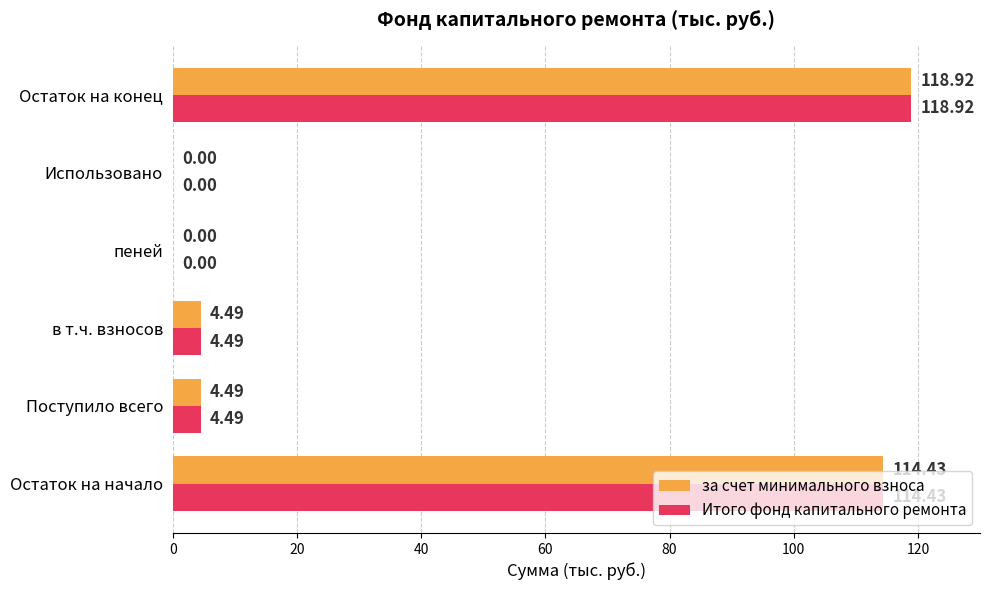

How many categories are shown in the chart?

6